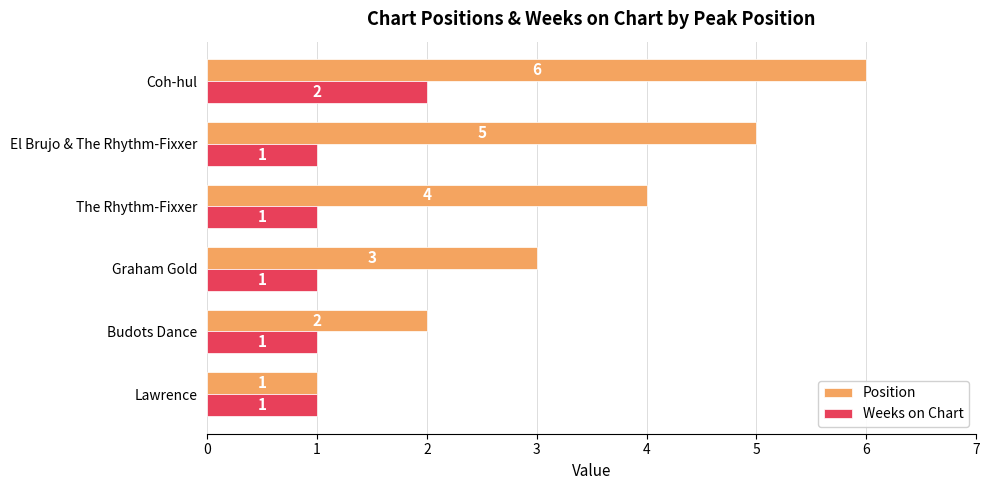

Rank the series by their maximum value, from highest to lowest.

Position, Weeks on Chart